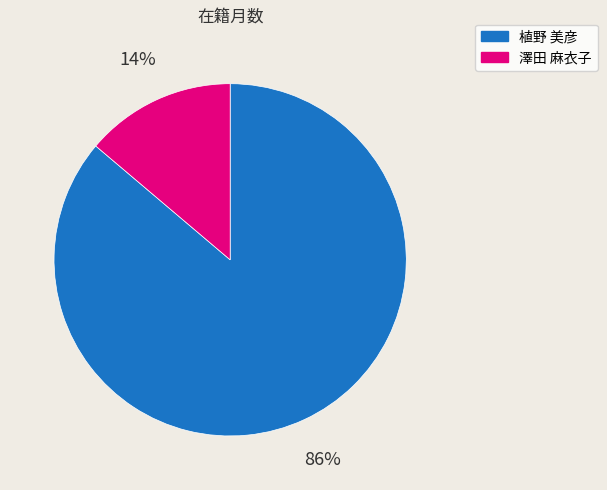

To the nearest percent, what portion does 澤田 麻衣子 represent?

14%